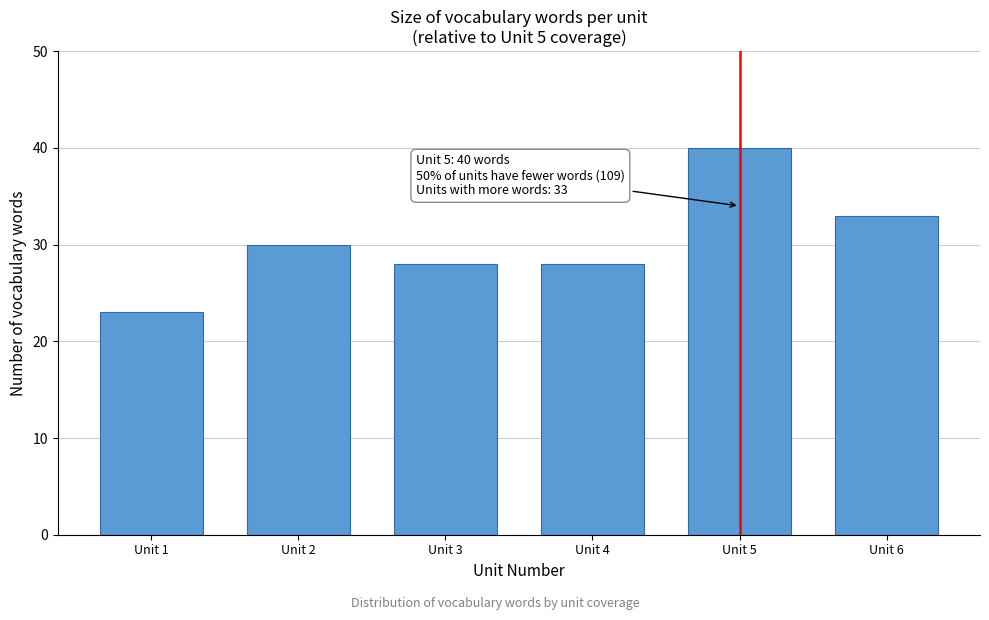

Reading left to right, transcribe all the data shown in this chart.

23	30	28	28	40	33